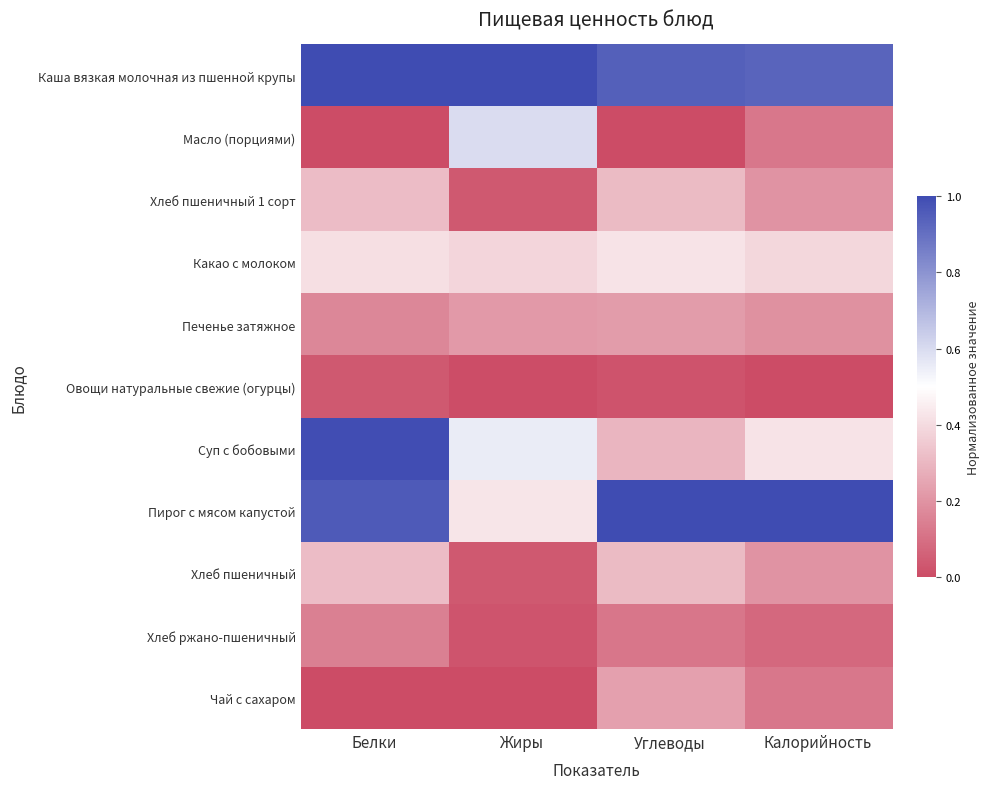

Which has a higher value, Белки or Углеводы?

Белки